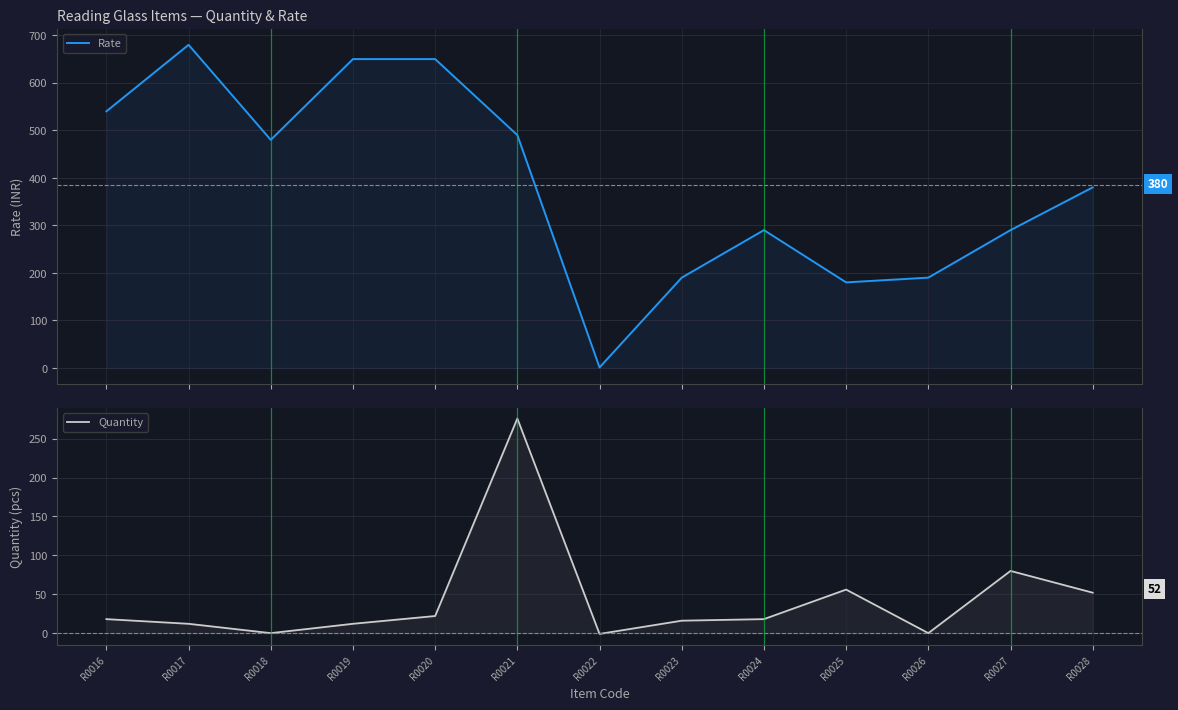

How many values in Quantity are above zero?

10